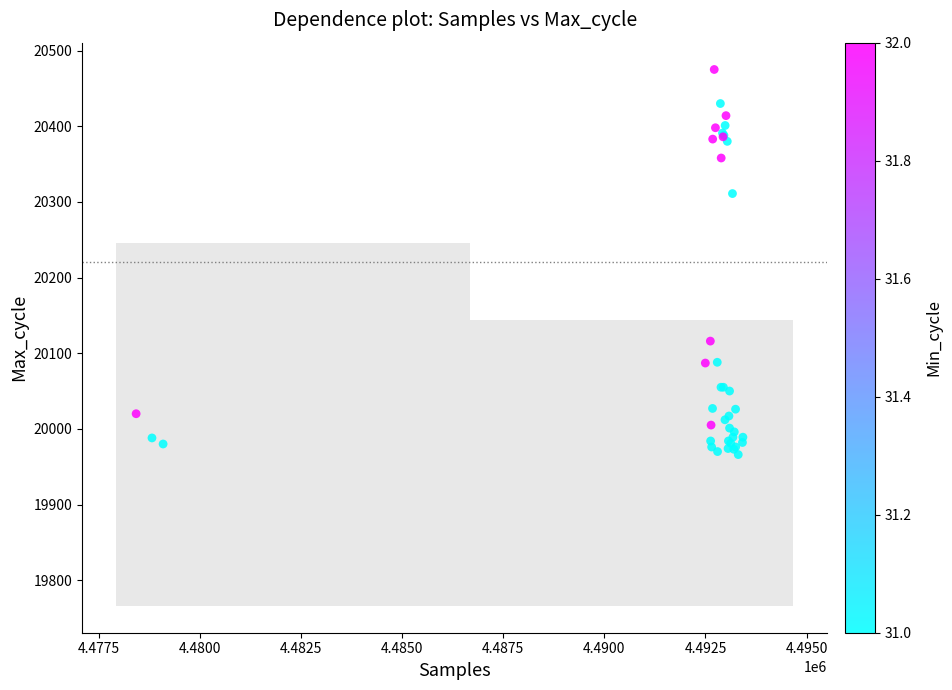

What Y value in the scatter plot is closest to 20220?

20311